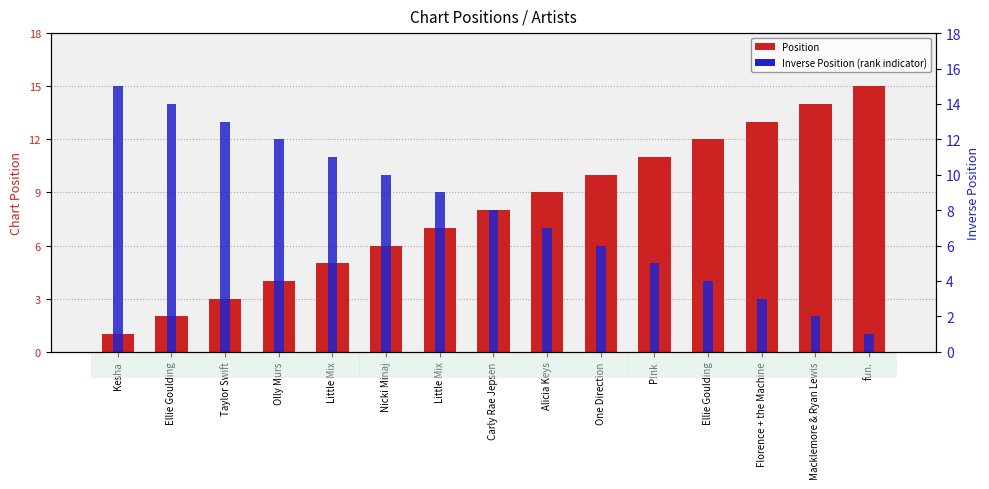

True or false: Inverse Position (rank indicator) has a value of 15 at Kesha.

True